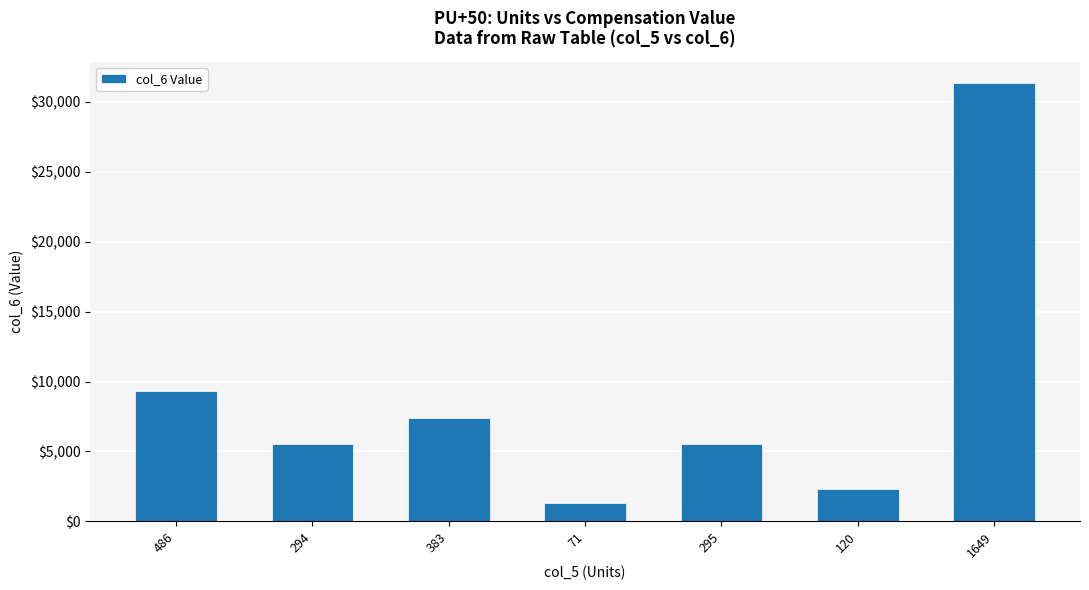

What is the change in value from 294 to 383?

+1825.9